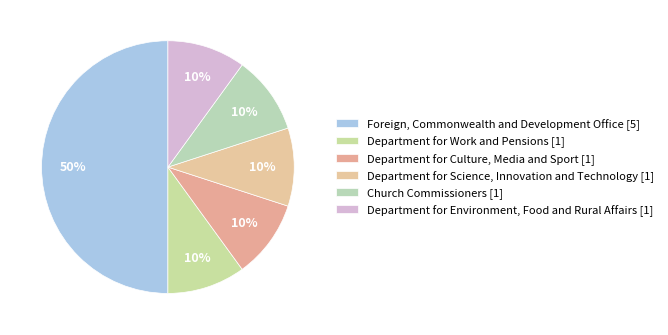

Combined, what portion of the pie is Church Commissioners [1] and Foreign, Commonwealth and Development Office [5]?

60.0%